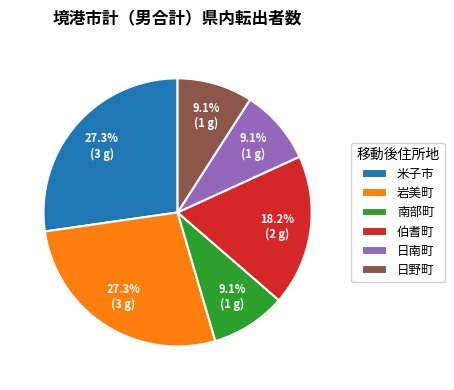

What percentage is the 日南町 slice, to the nearest percent?

9%